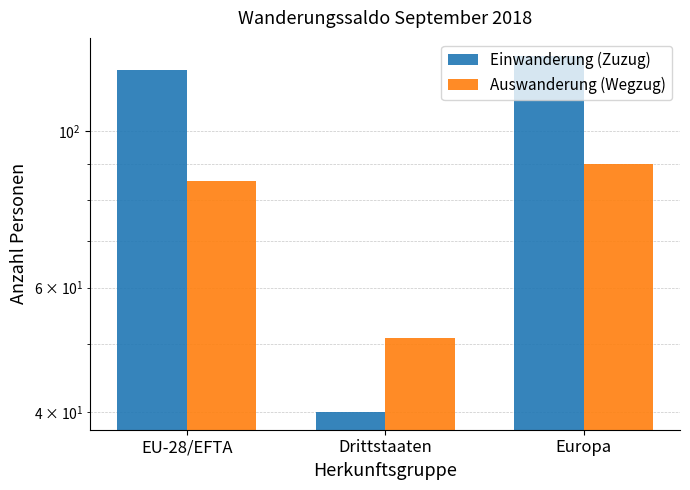

What is the minimum value for Einwanderung (Zuzug)?

40